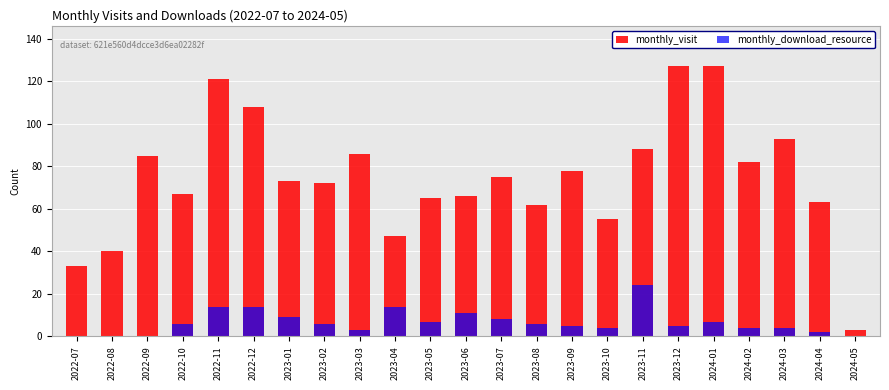

What is the label of the 2nd bar from the left?

2022-08